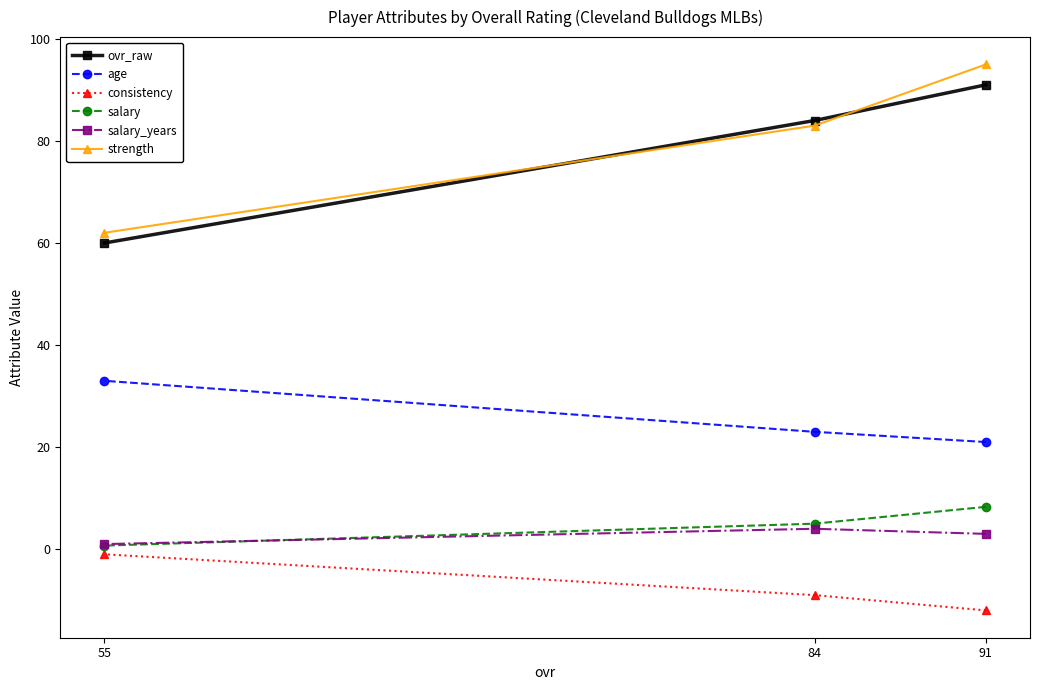

The value of salary at 84 is 5.0. True or false?

True